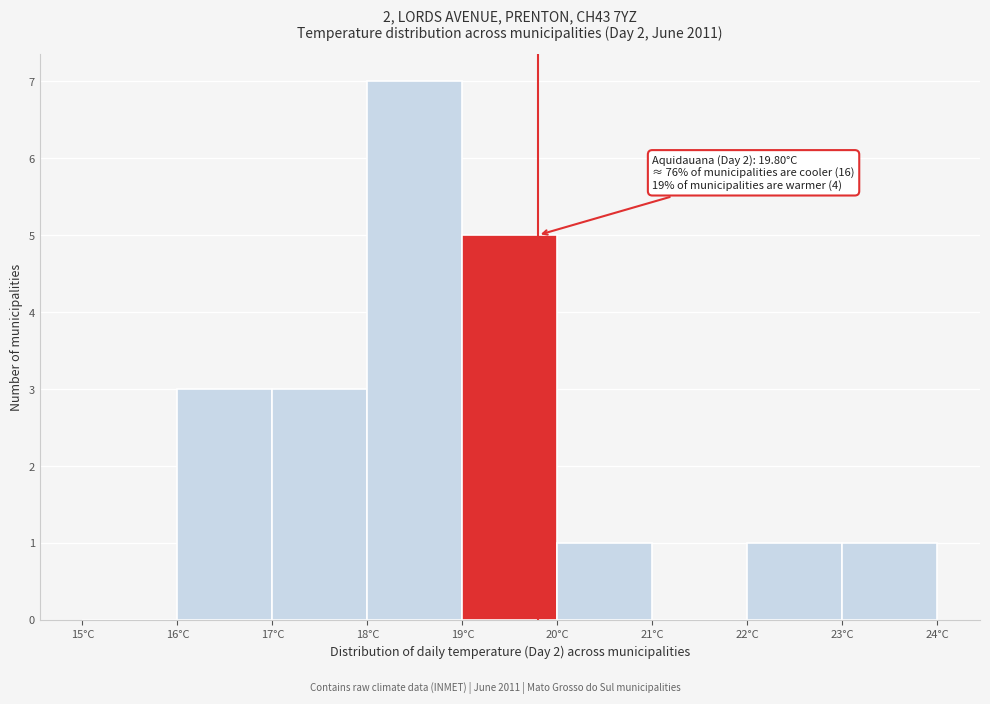

Which range on the x-axis has the tallest bar?

18 to 19